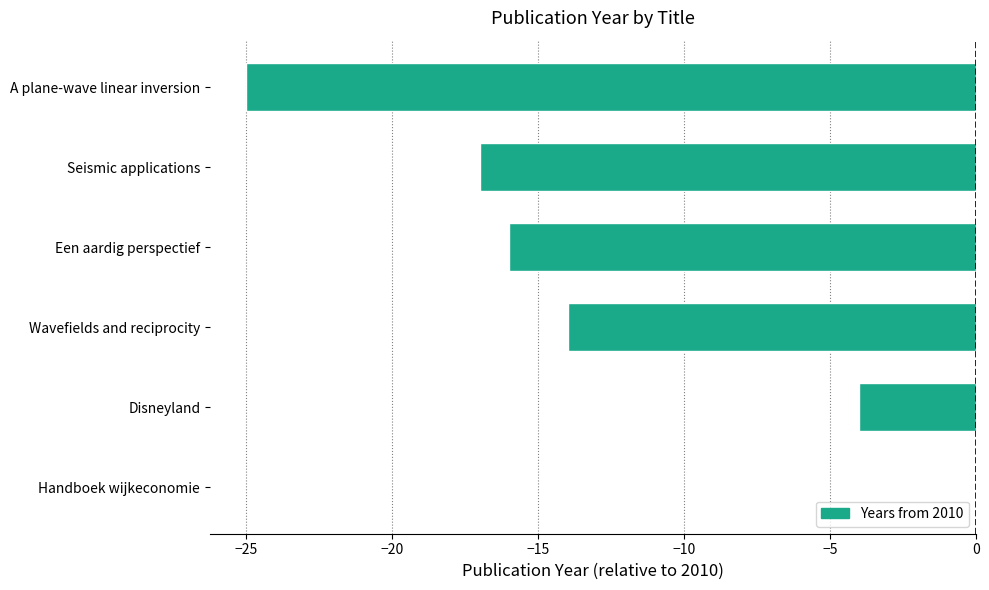

What is the sum of all values?

-76